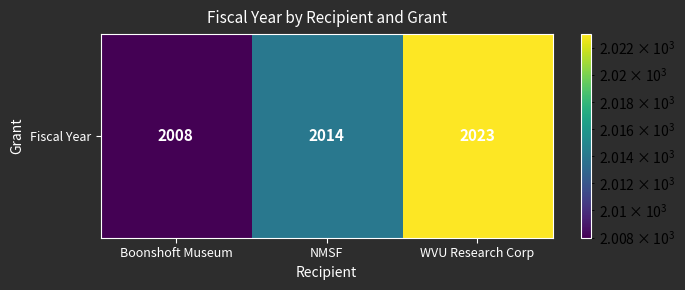

The chart shows a value of 1329 at Boonshoft Museum. True or false?

False